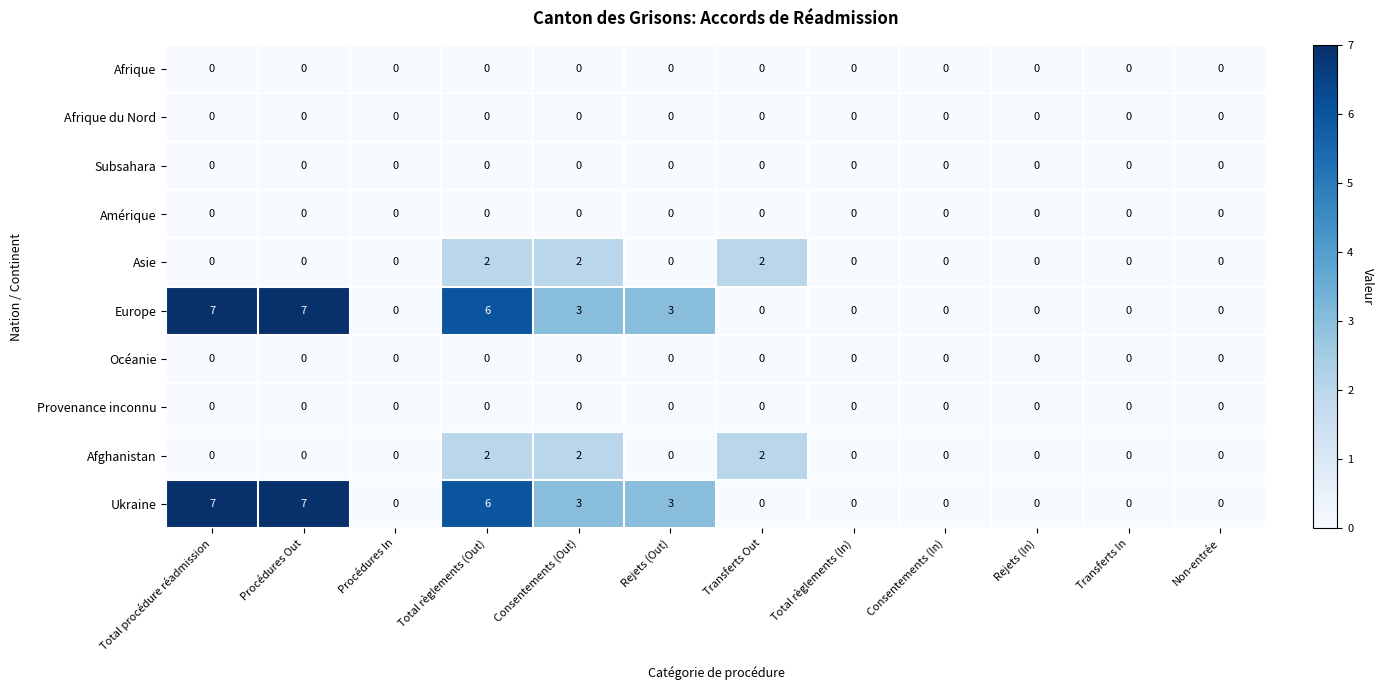

At which category is the sum across all series the highest?

Total règlements (Out)